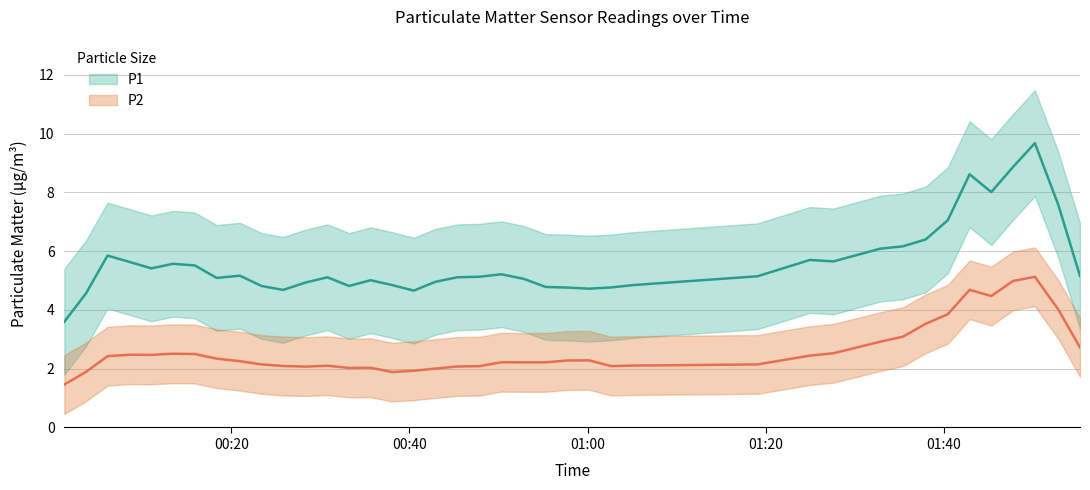

Rank the series by their average value, from lowest to highest.

P2, P1